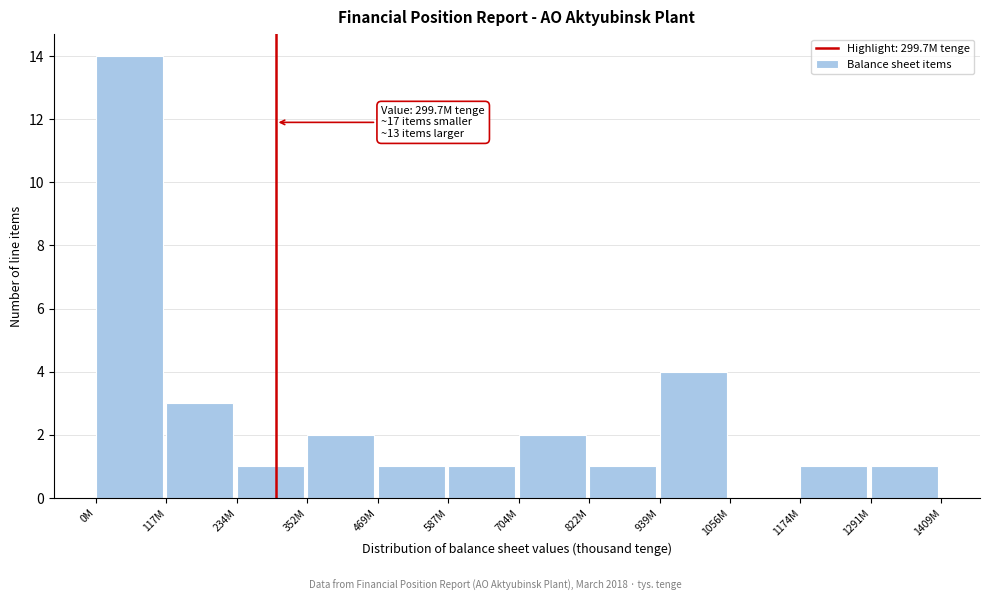

Reading left to right, list all the values displayed in this chart.

0M=14	117M=3	234M=1	352M=2	469M=1	587M=1	704M=2	822M=1	939M=4	1056M=0	1174M=1	1291M=1